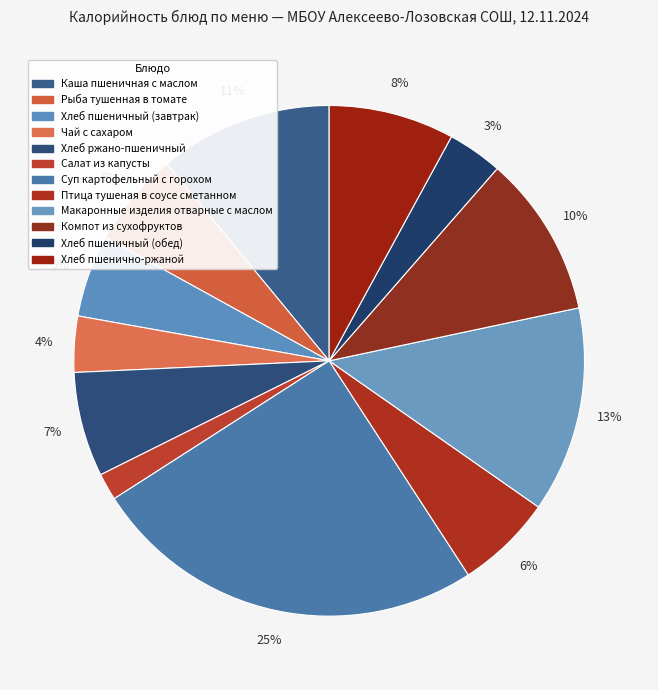

How many segments does this pie chart have?

12